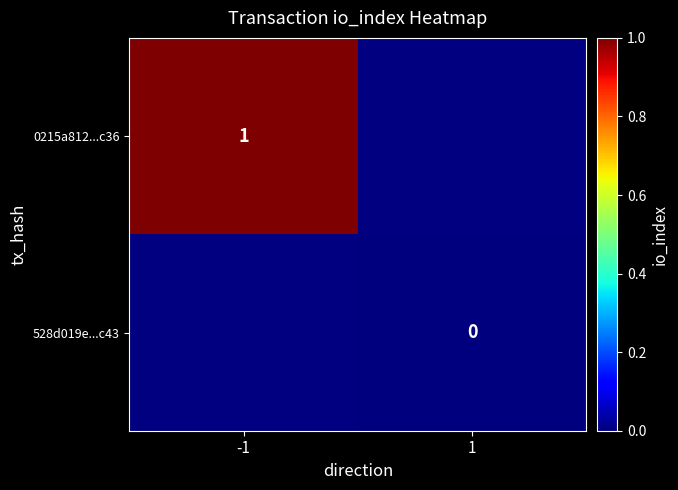

The 0215a812...c36 series shows 1 at -1. True or false?

True